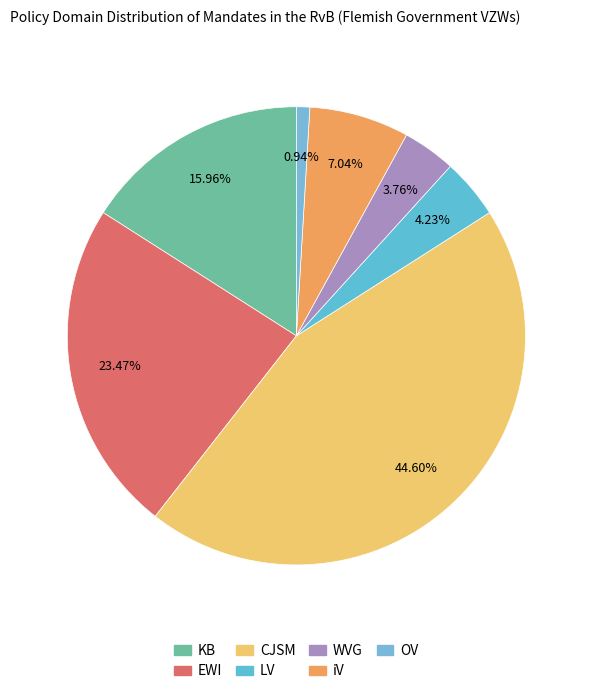

Which slice is the largest?

CJSM